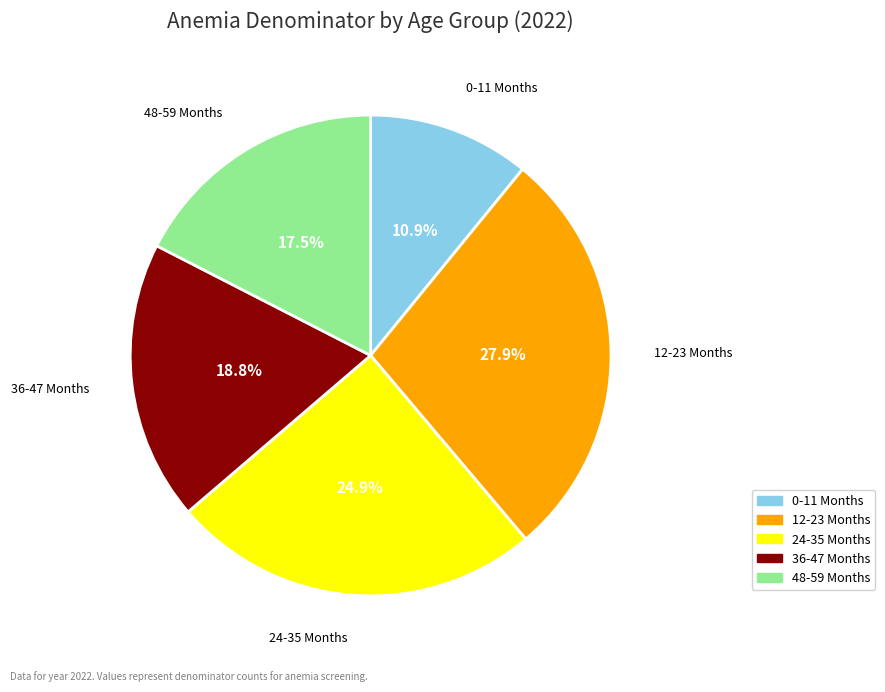

Is it true that 24-35 Months is 39% of the pie?

False